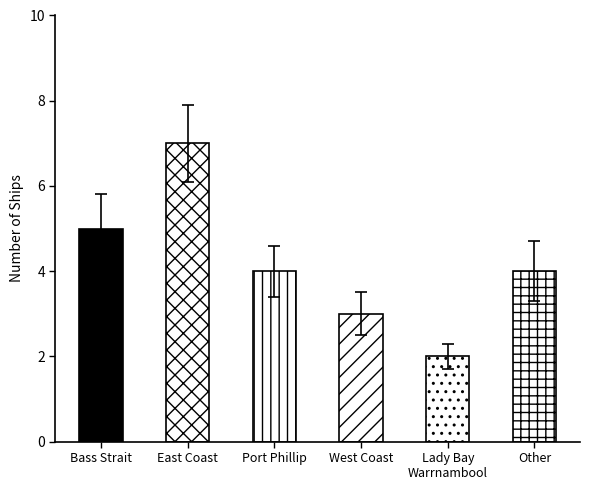

Which label corresponds to the smallest value in the chart?

Lady Bay
Warrnambool